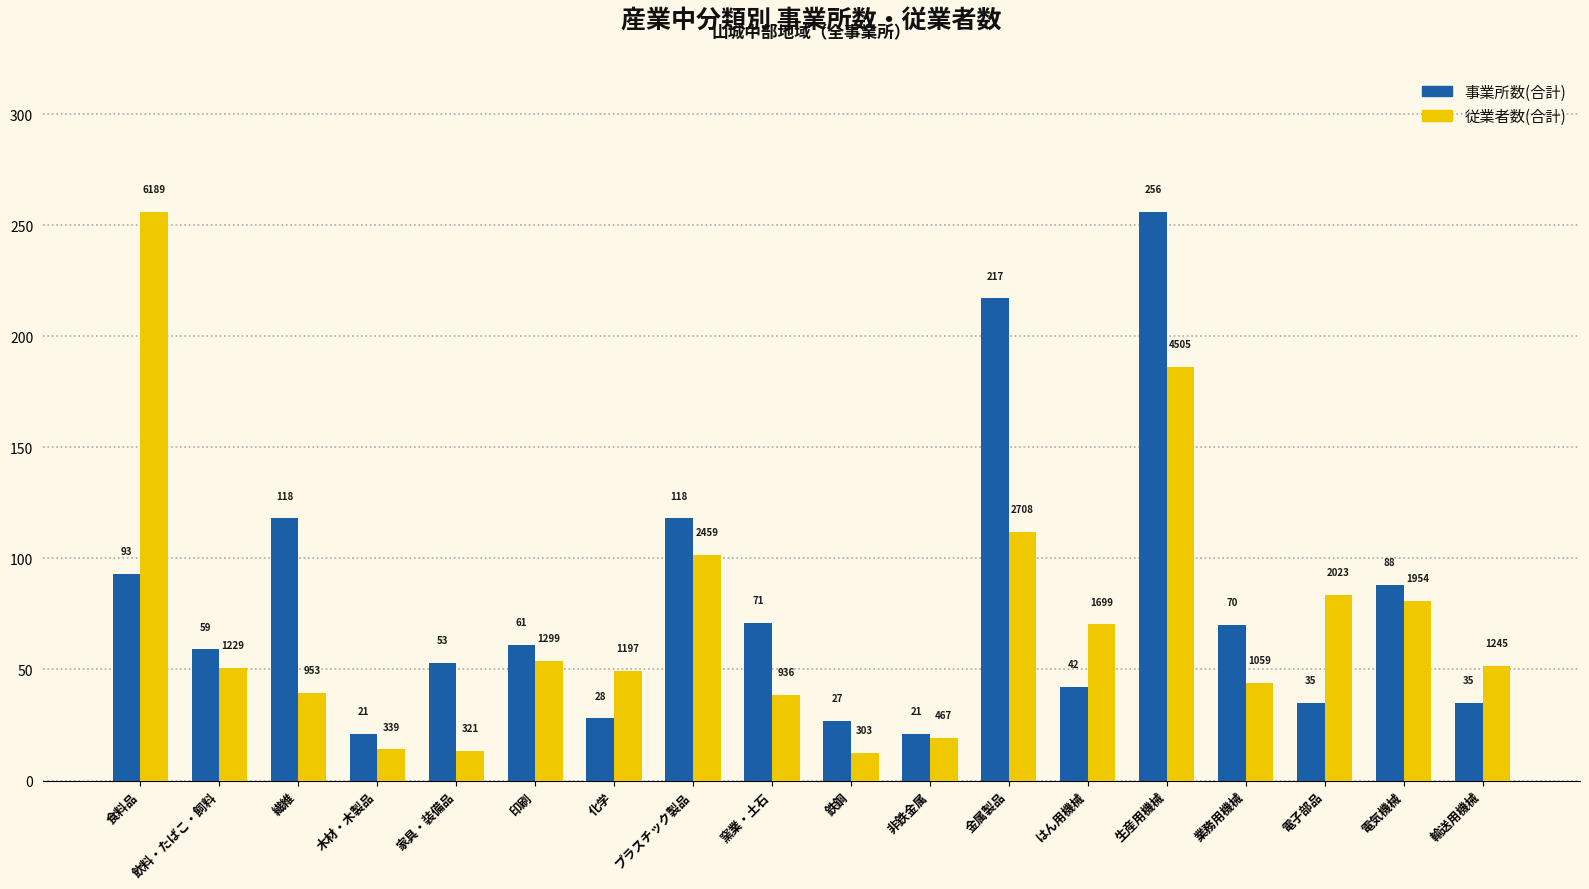

How many values in the 従業者数(合計) series exceed 51?

9